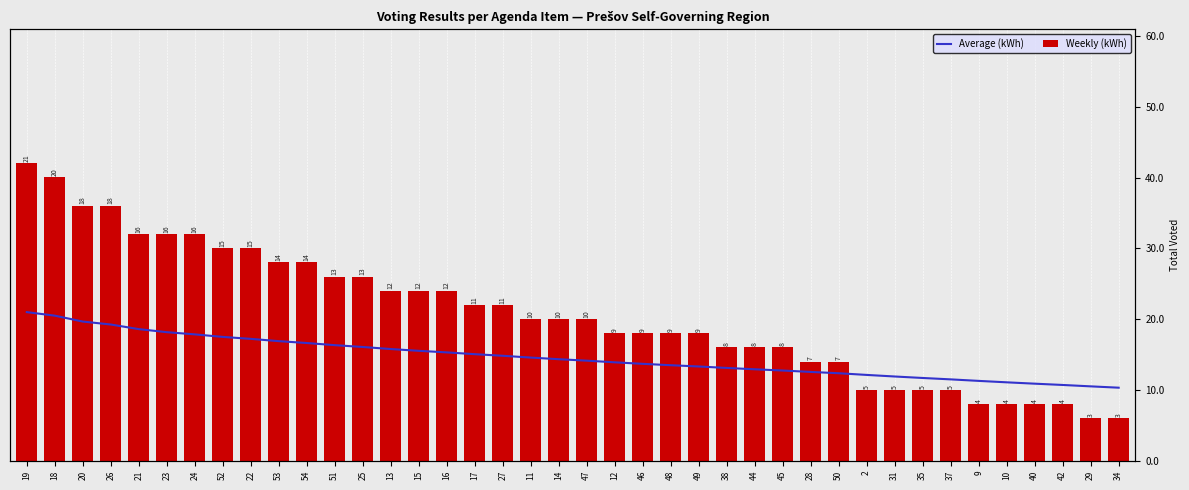

Does the chart contain any negative values?

No